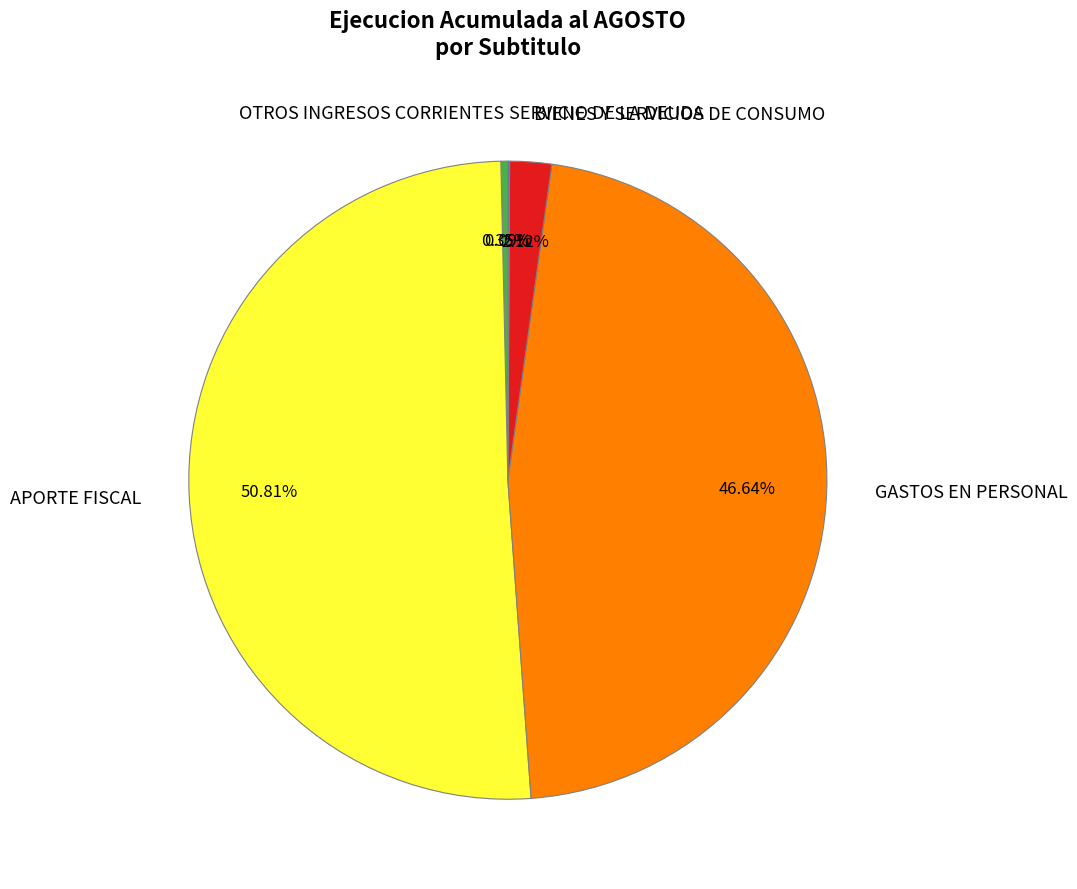

To the nearest percent, what percentage of the pie is APORTE FISCAL?

51%